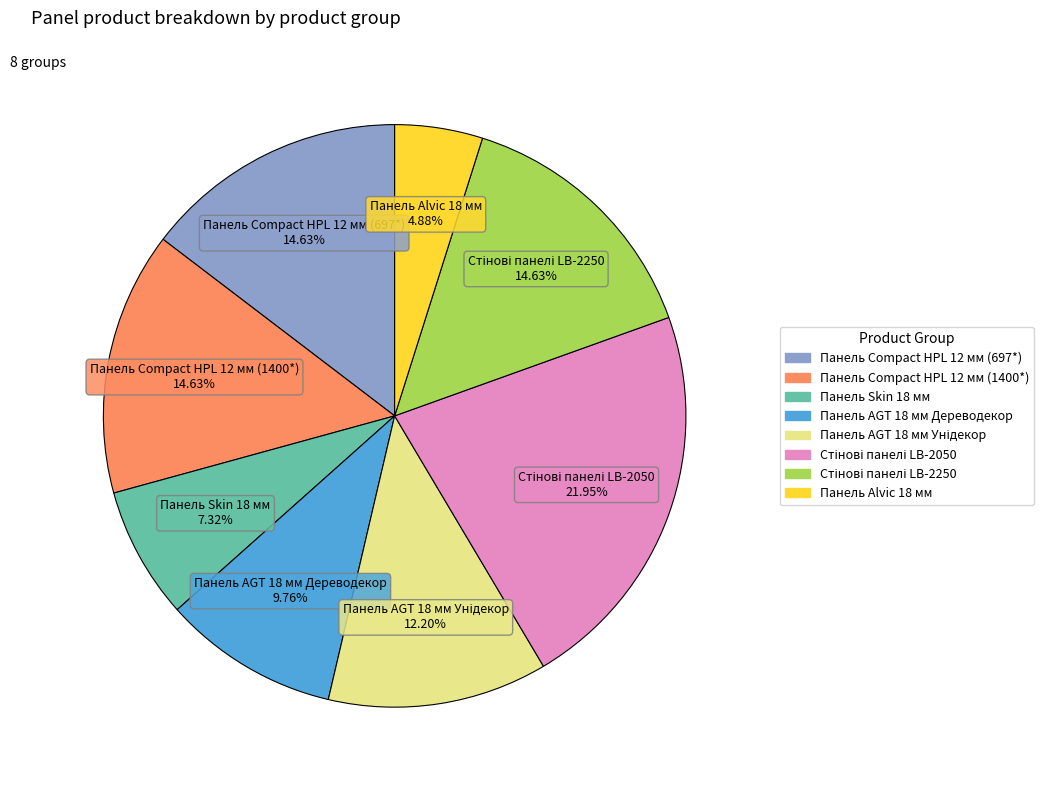

What is the ratio of the value at Панель AGT 18 мм Дереводекор to the value at Панель Skin 18 мм?

1.3